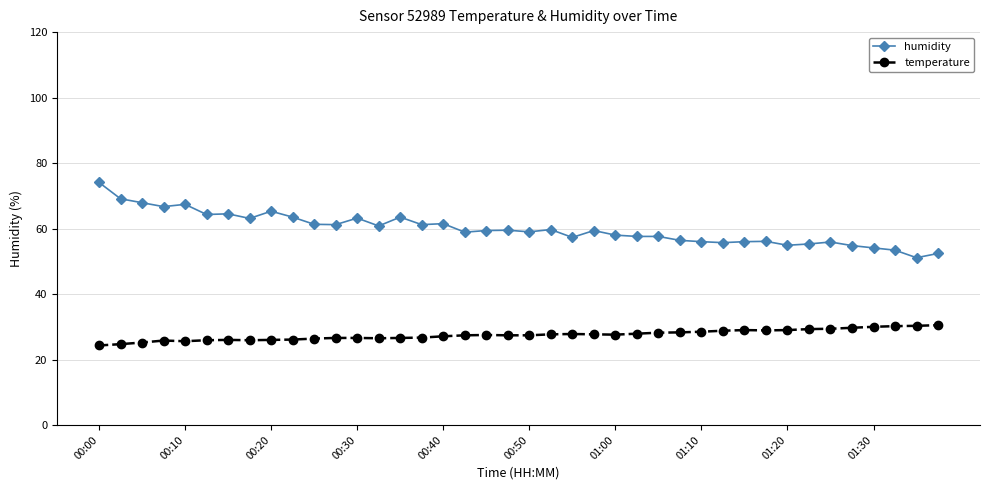

Which series has the widest spread of values?

humidity